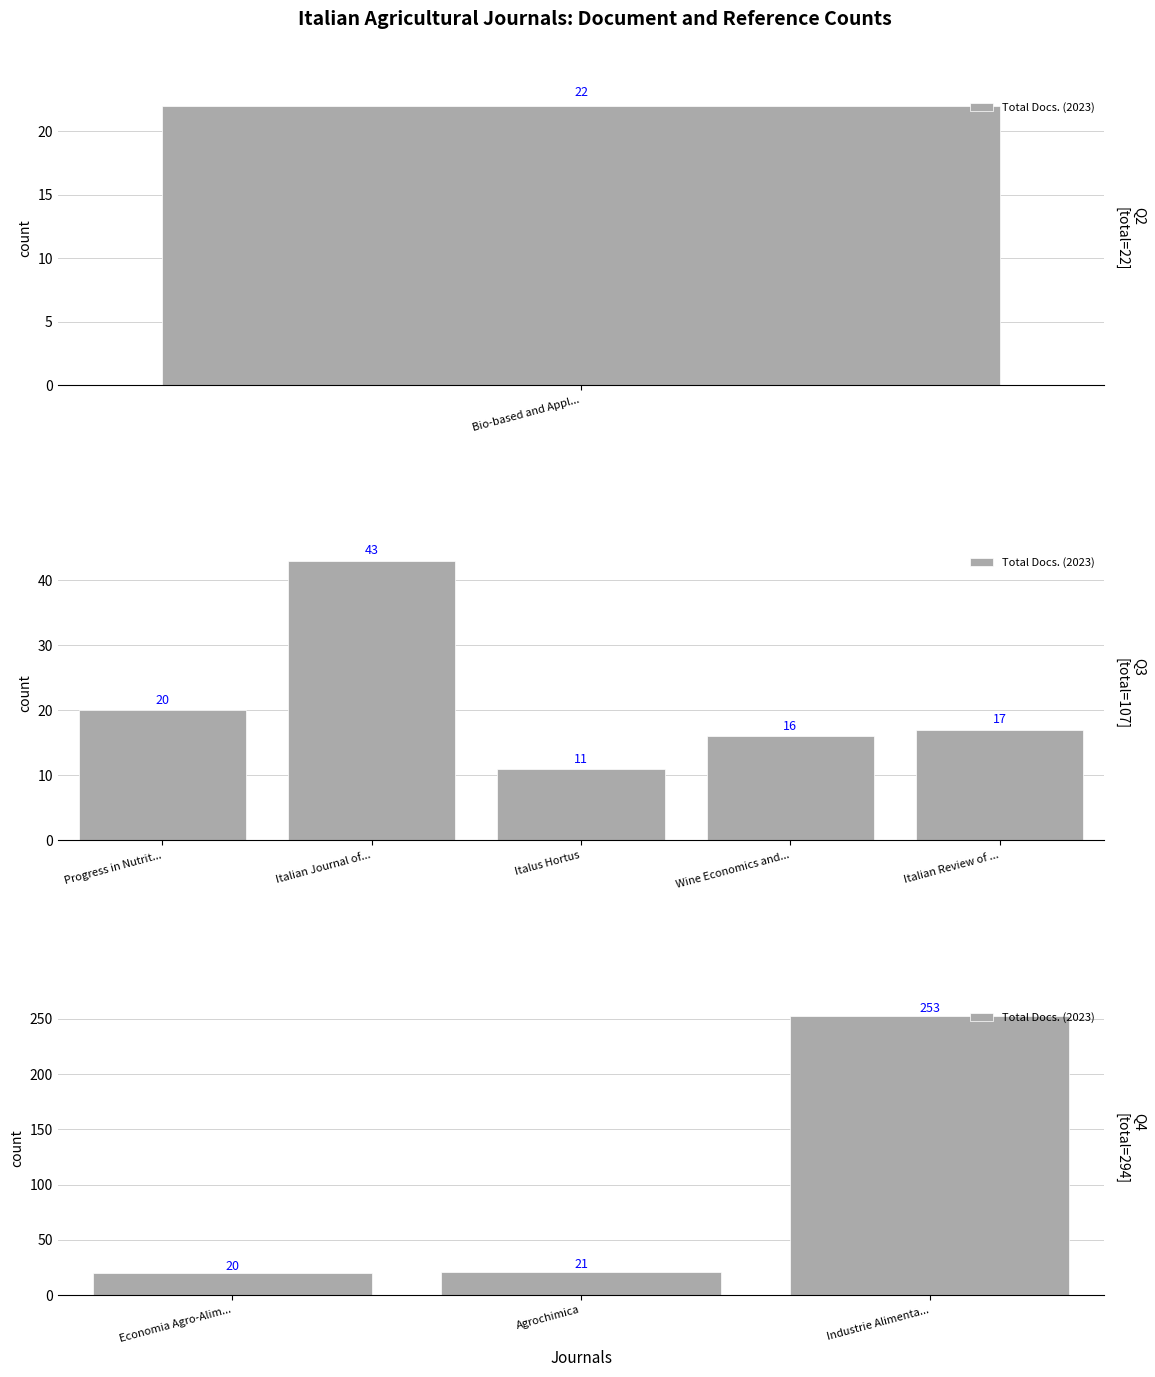

Are the bars horizontal?

No